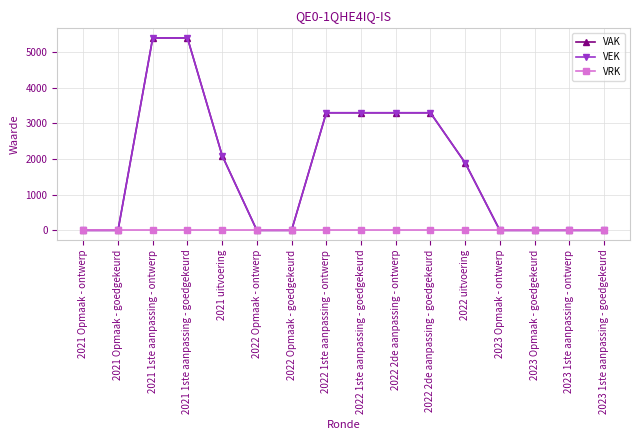

Does the chart have visible grid lines?

Yes